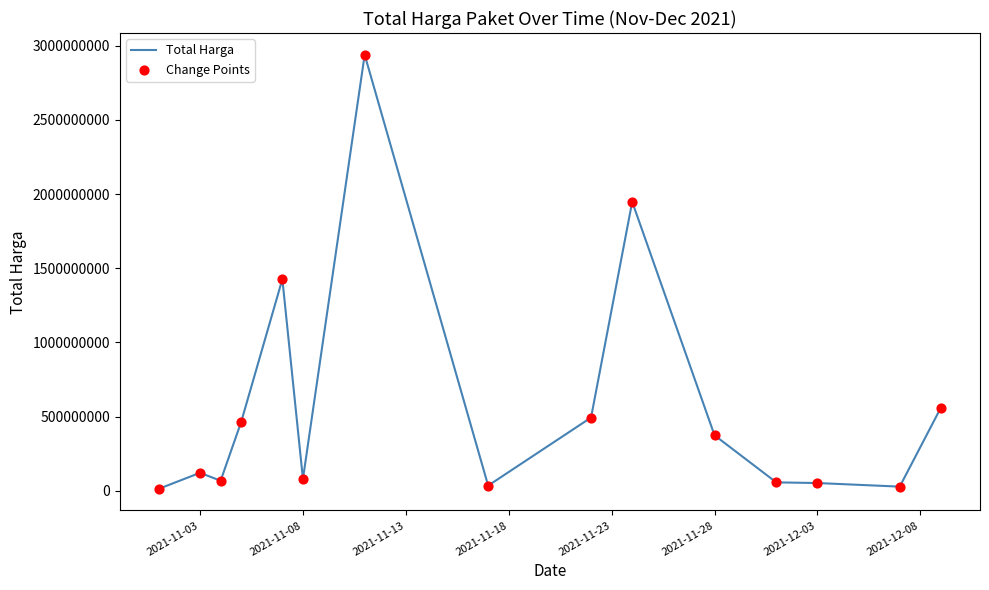

What is the difference between the maximum and minimum values?

2926175740